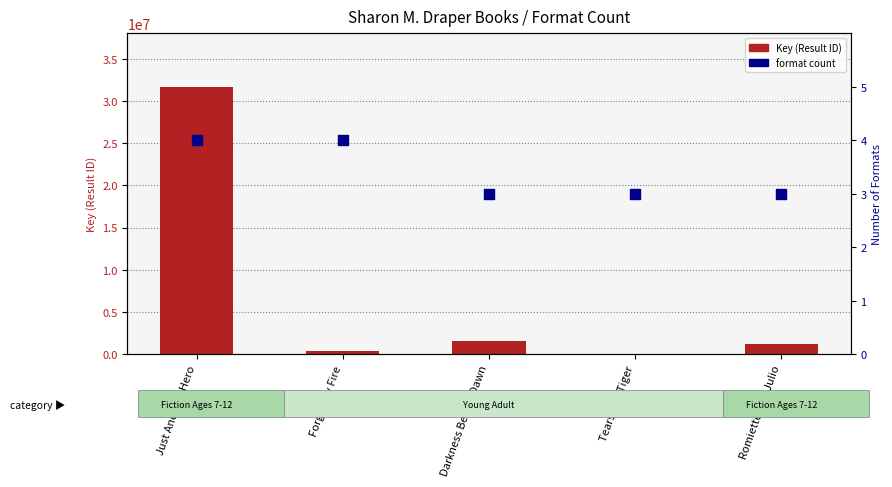

Which series has the largest total across all categories?

Key (Result ID)